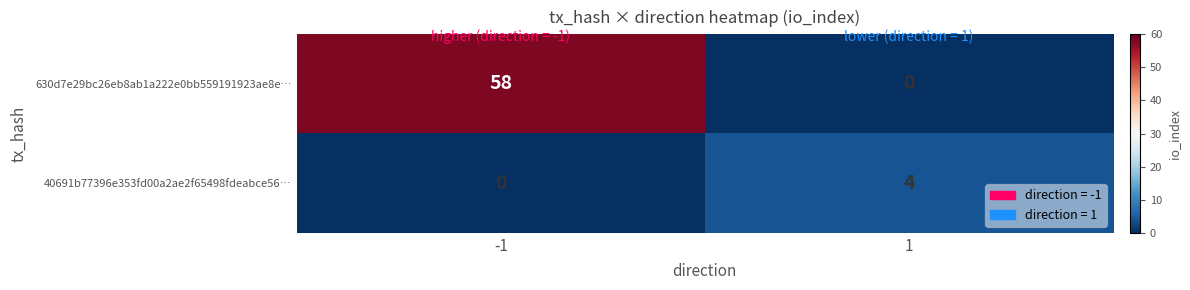

Is the value of 630d7e29bc26eb8ab1a222e0bb559191923ae8e… at -1 greater than the value of 40691b77396e353fd00a2ae2f65498fdeabce56… at 1?

Yes